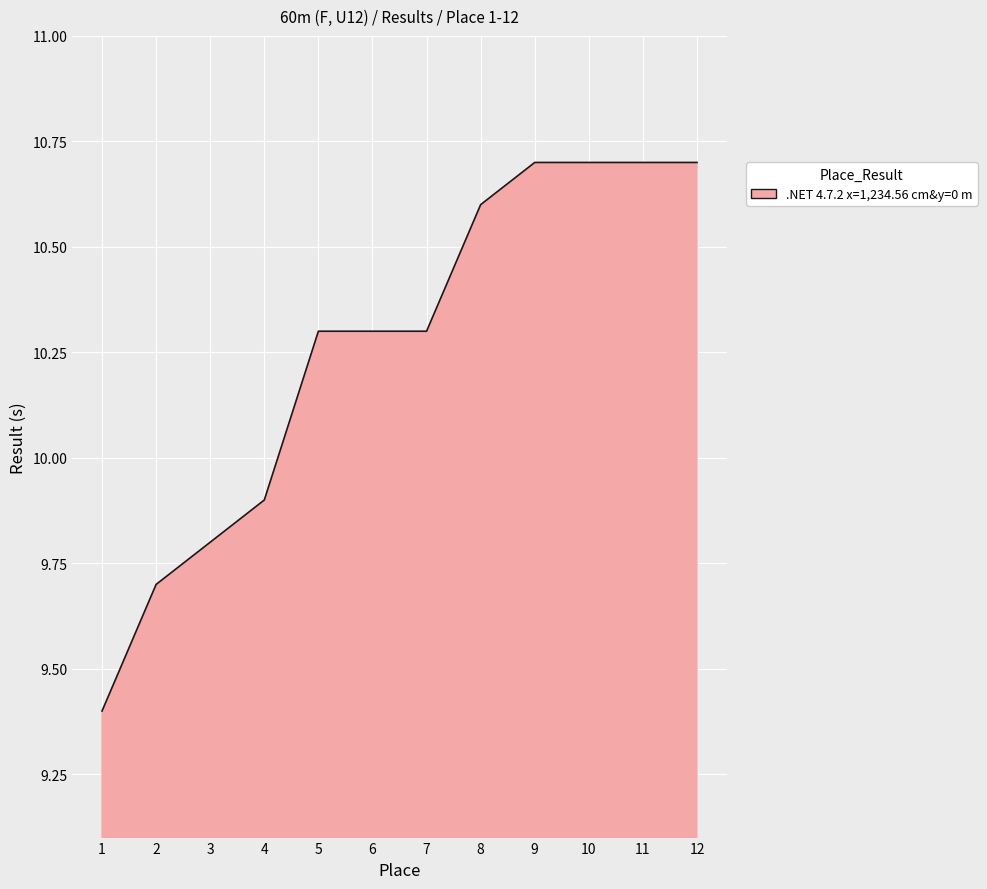

What is the average value?

10.3